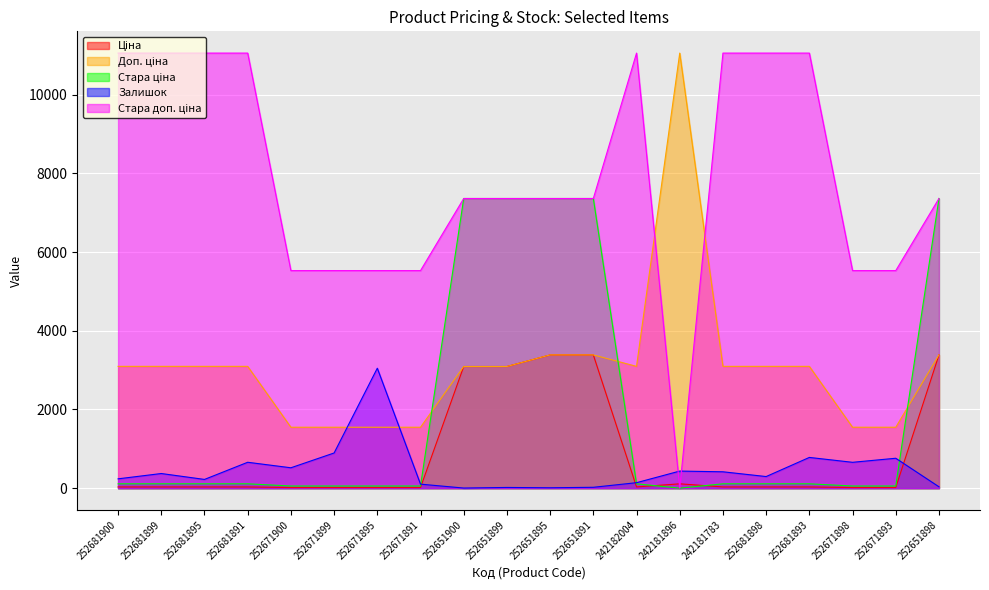

Between which two adjacent categories do Доп. ціна and Залишок first intersect?

252671899 and 252671895